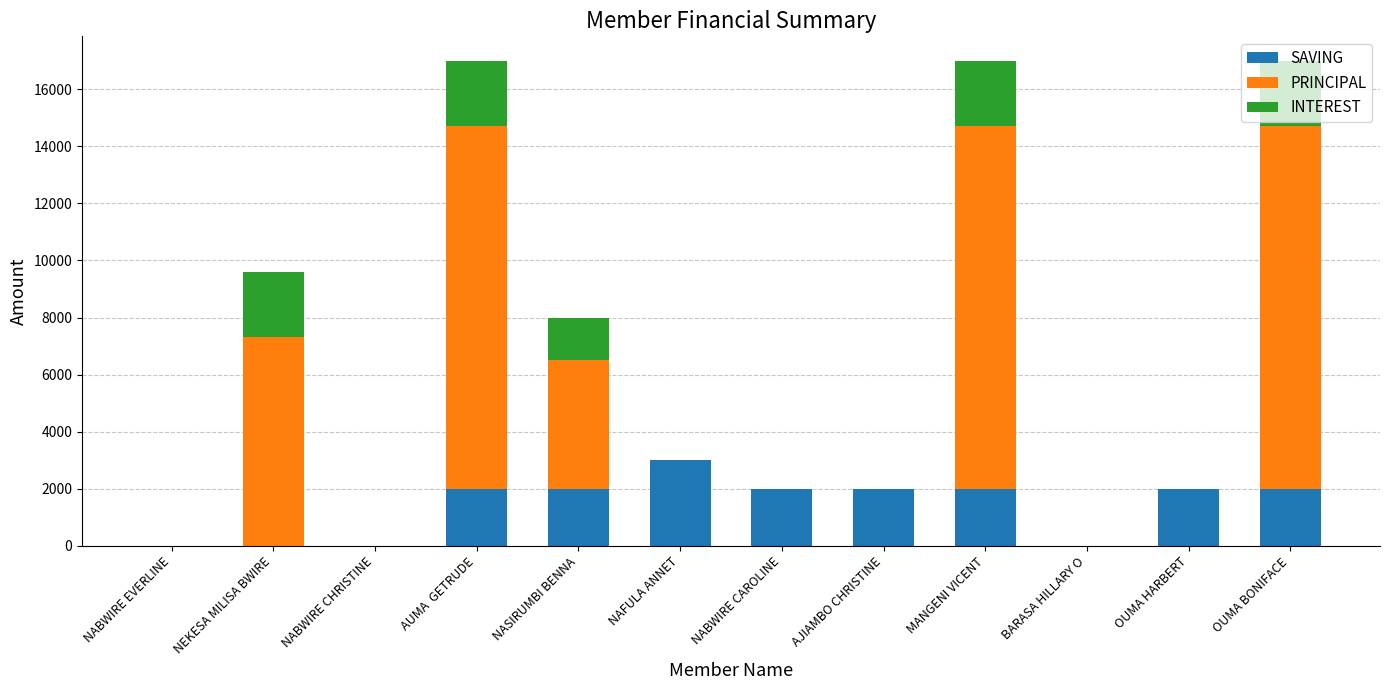

Is it true that SAVING equals -945 at NEKESA MILISA BWIRE?

False